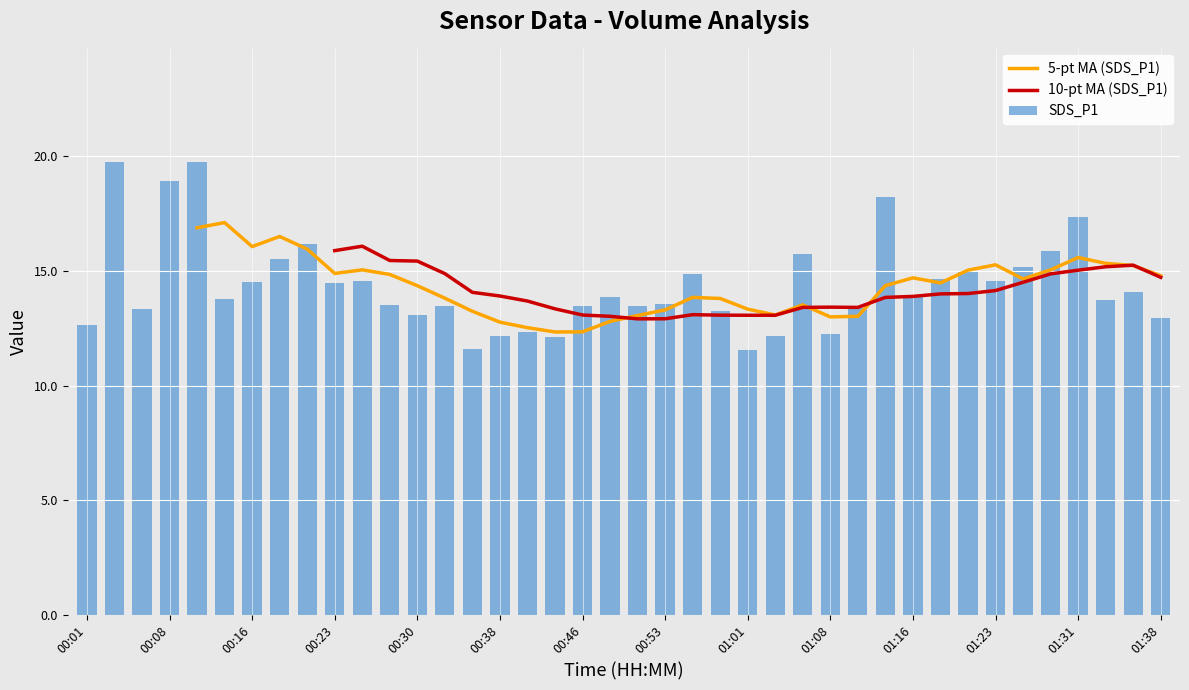

True or false: SDS_P1 has a value of 14.4 at 00:23.

True